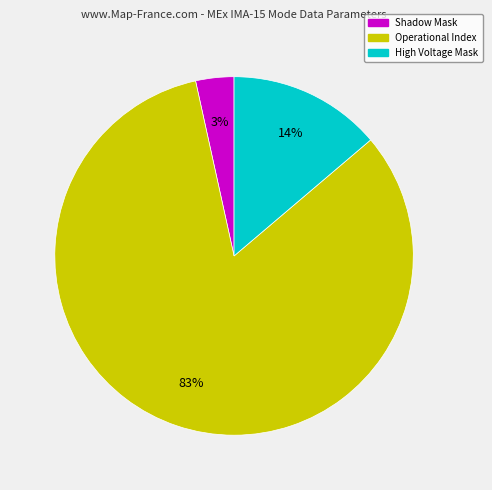

Is there any slice that represents more than half of the pie?

Yes